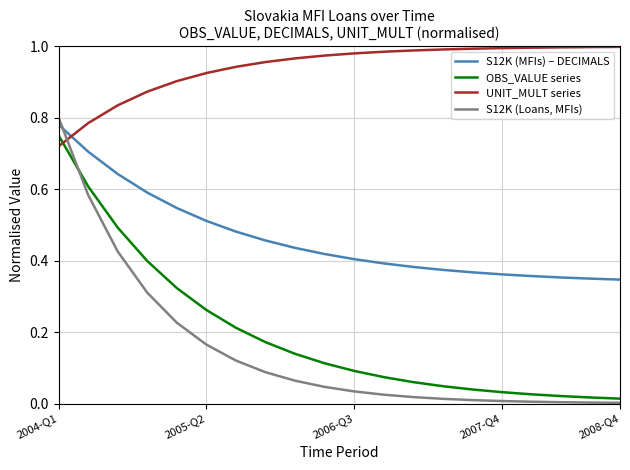

True or false: OBS_VALUE series and S12K (MFIs) – DECIMALS cross at least once.

False